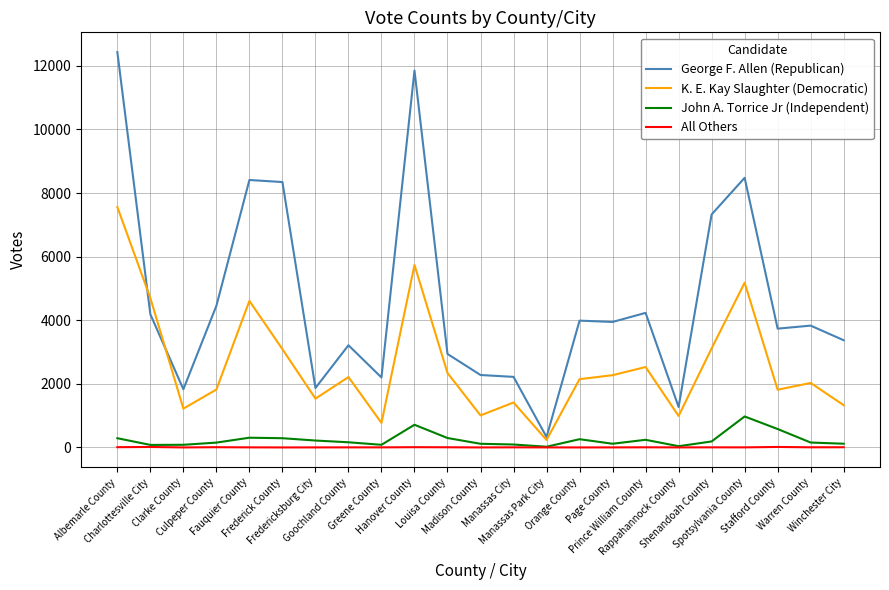

What is the greatest value displayed?

12433